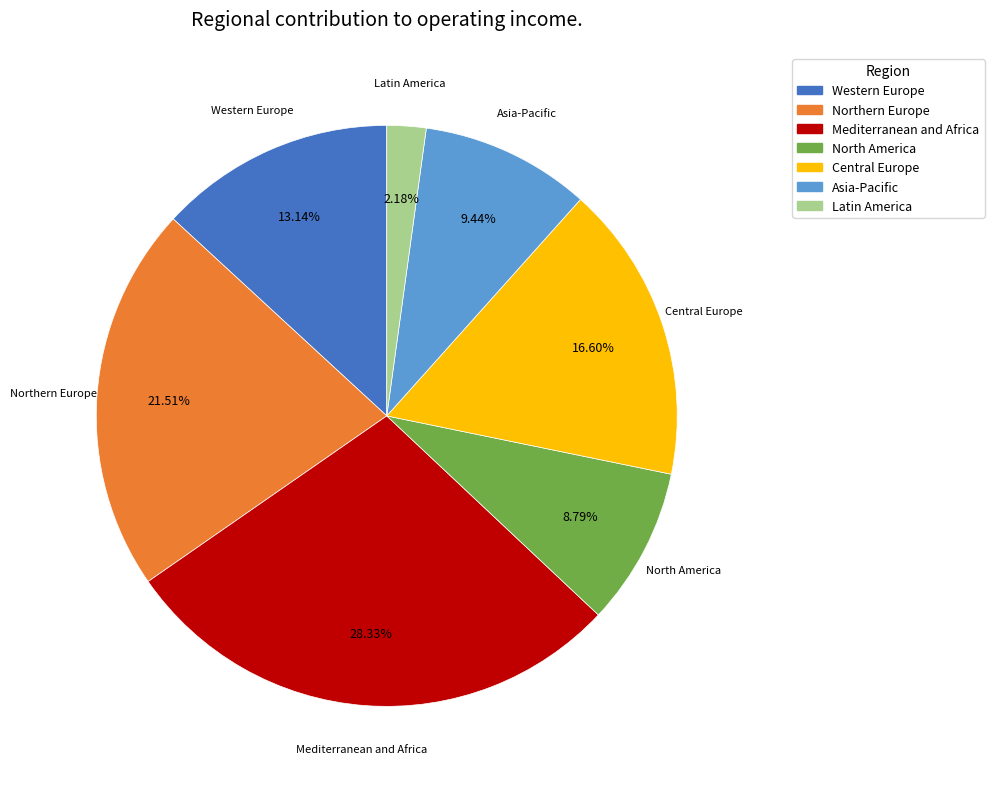

To the nearest percent, what is the difference between the largest and smallest slice percentages?

26%